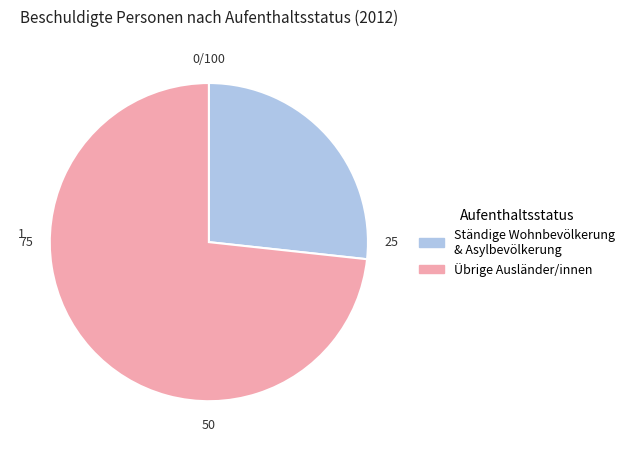

Count the number of slices in the pie.

2